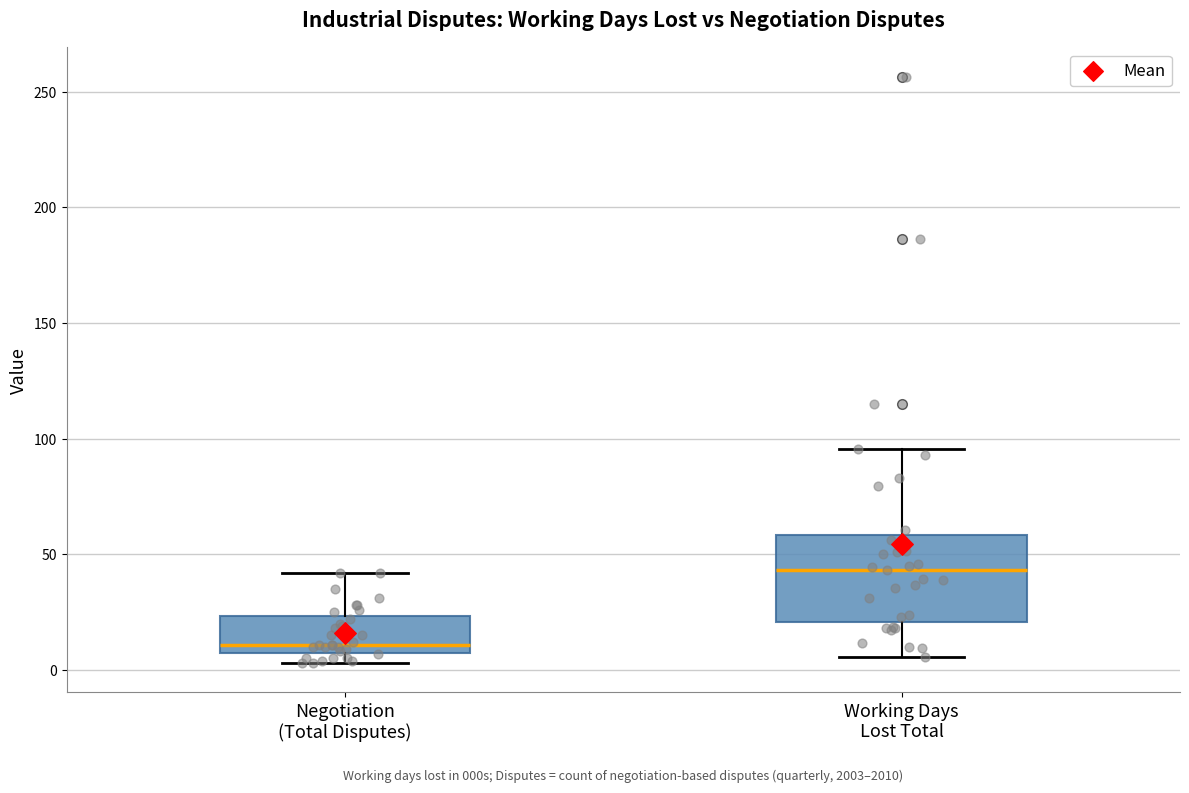

Which box has the highest median line?

Working Days Lost Total